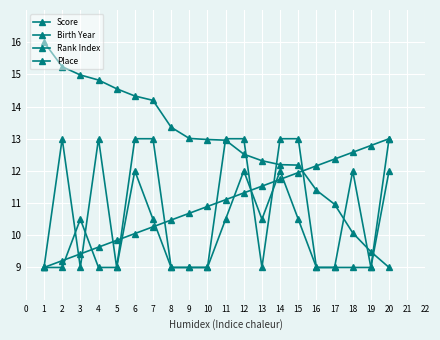

How many times do Rank Index and Score cross each other?

3